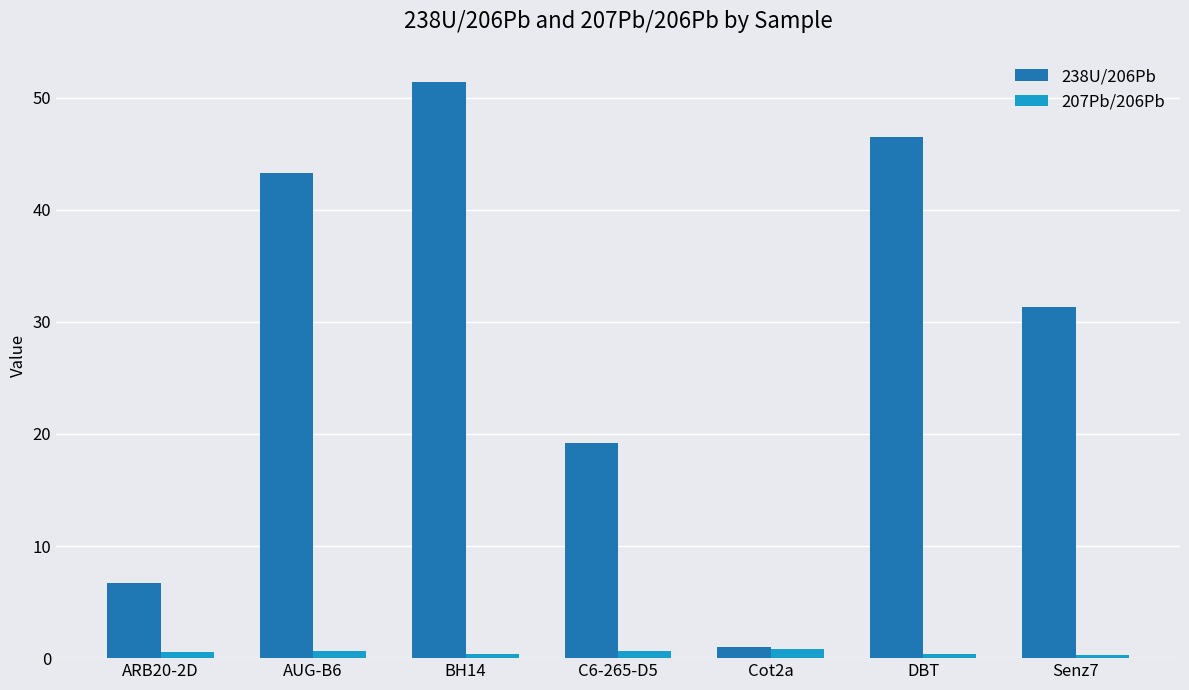

What is the total value across all series at ARB20-2D?

7.3